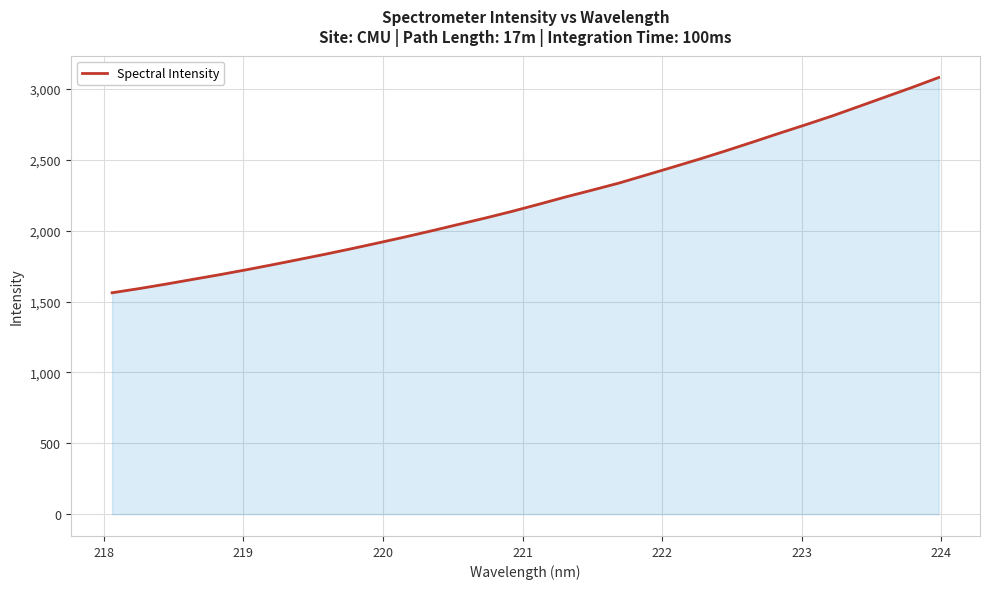

What is the maximum value shown in the chart?

3080.1